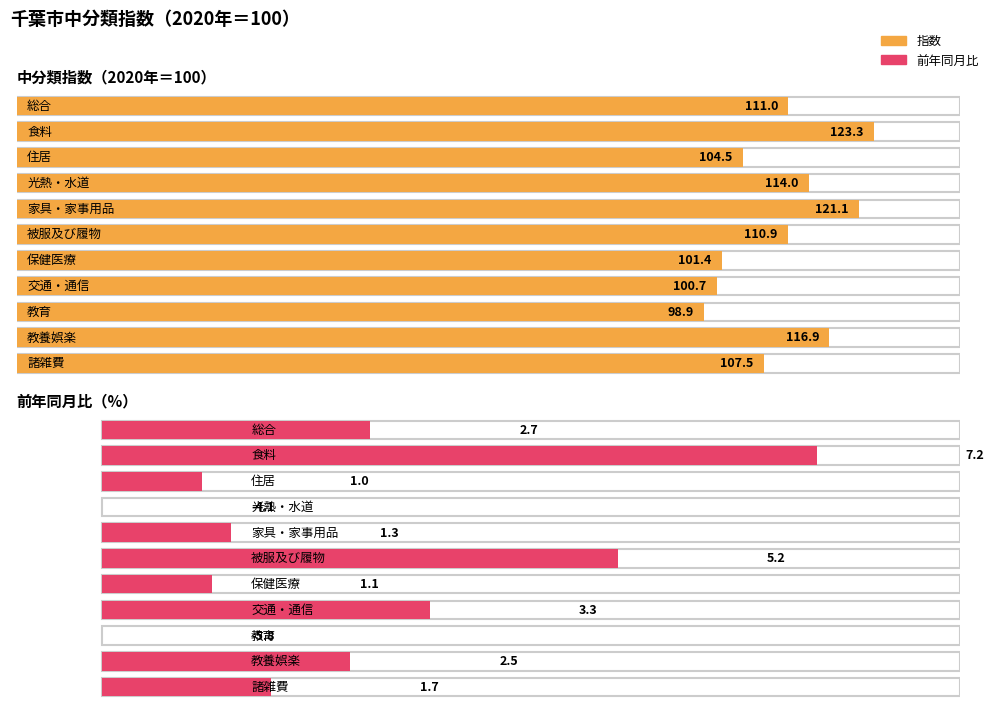

At which label does 指数 reach its minimum?

教育